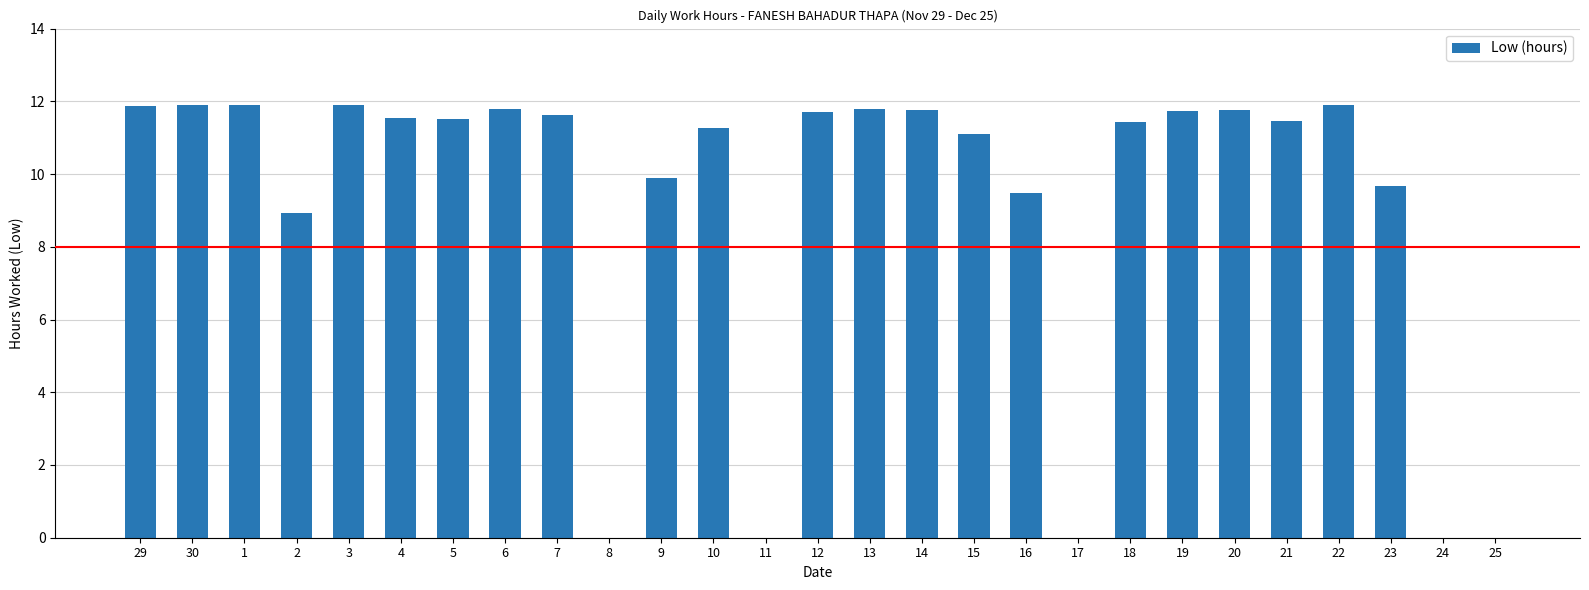

How many distinct data groups are displayed?

1